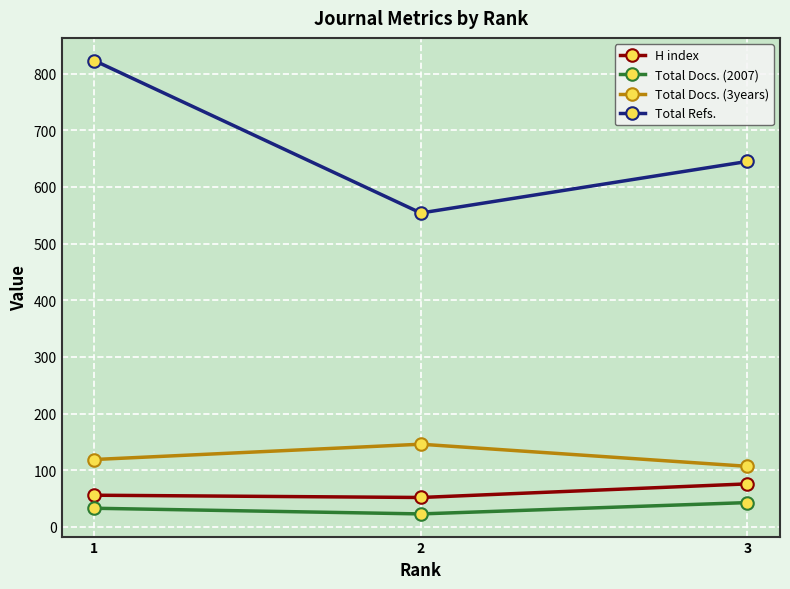

Which series has the largest range (max minus min)?

Total Refs.